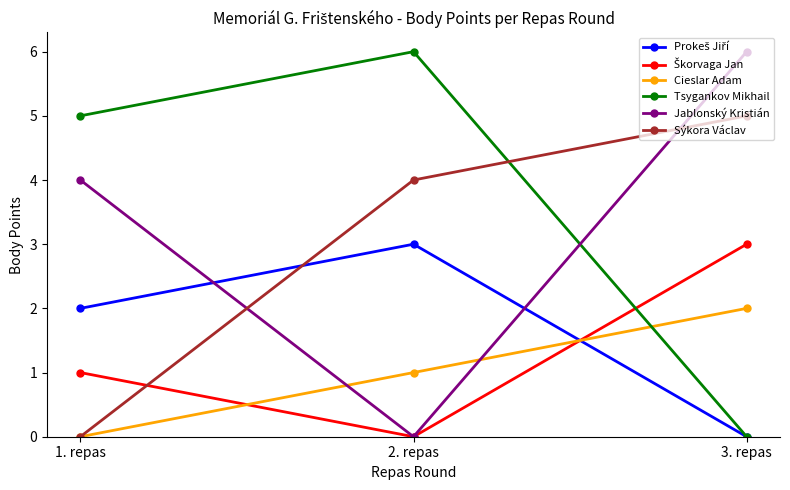

What is the total value across all series at 2. repas?

14